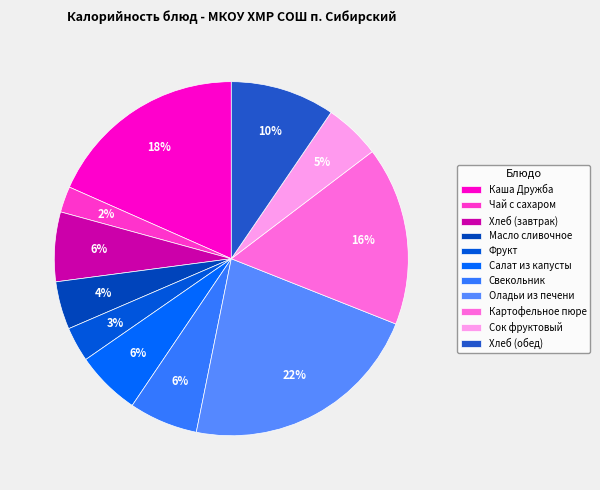

To the nearest percent, what percentage of the pie is Свекольник?

6%